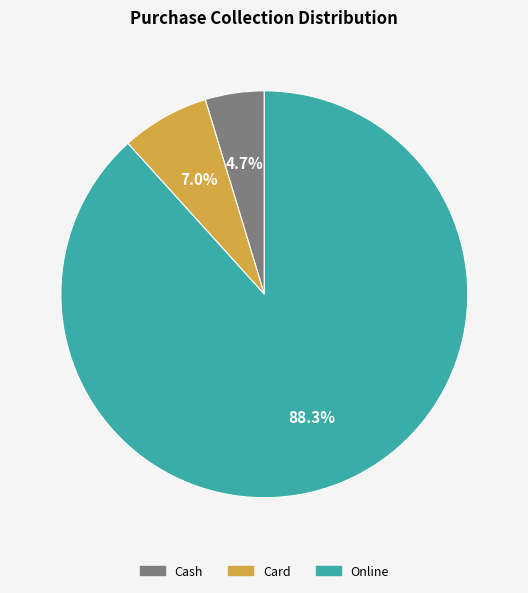

How much of the chart is everything except Online?

11.7%